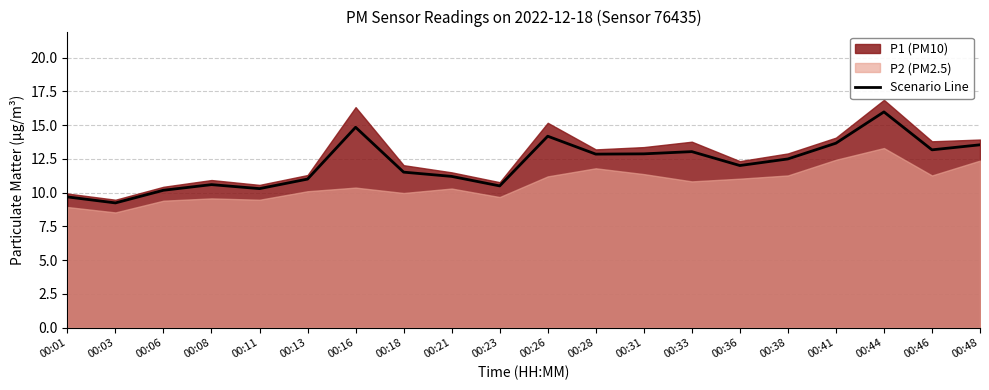

At which label does the data first exceed 12?

00:16